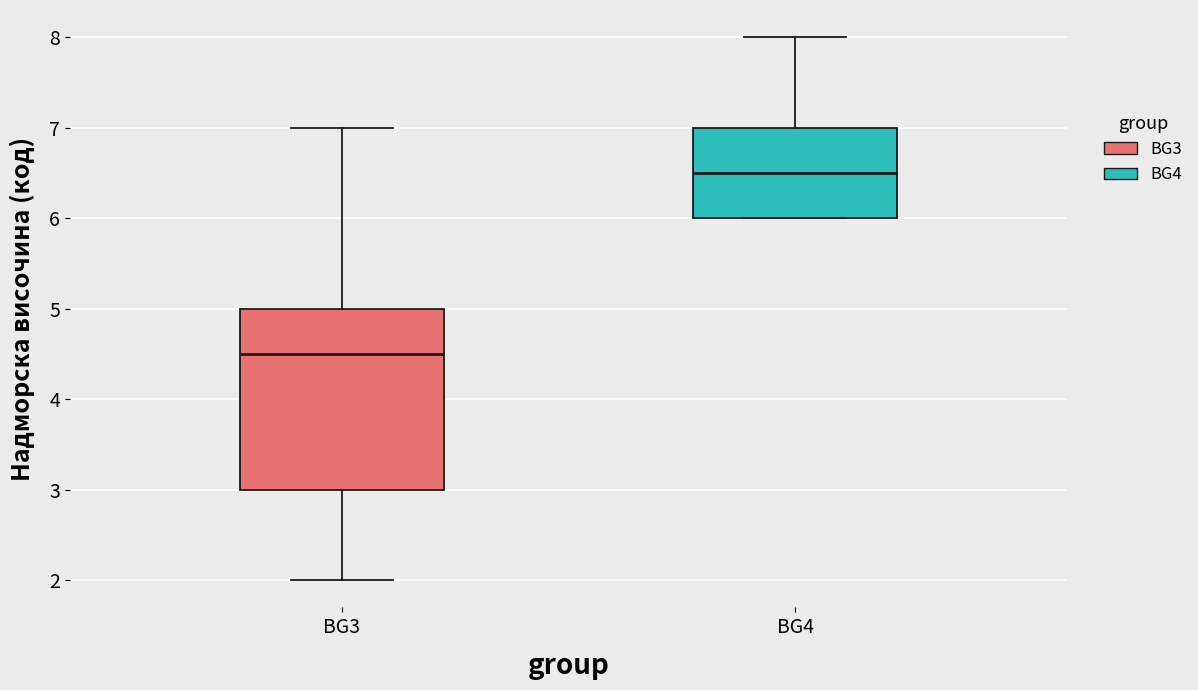

Reading left to right, read every box against the y-axis: the position of its median line, the range the box covers, and the ends of its whiskers. The values are not printed on the chart, so give them approximately, as read against the axis.

BG3: median 4.5, box 3.0 to 5.0, whiskers 2.0 to 7.0
BG4: median 6.5, box 6.0 to 7.0, whiskers 6.0 to 8.0